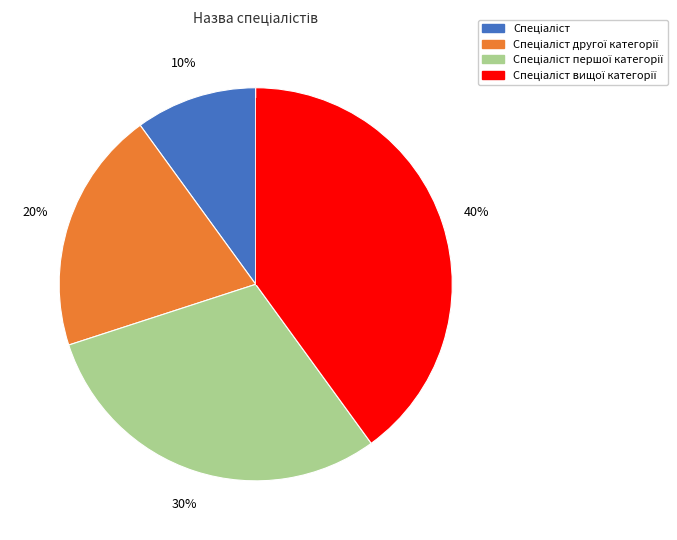

How many slices are in this pie chart?

4